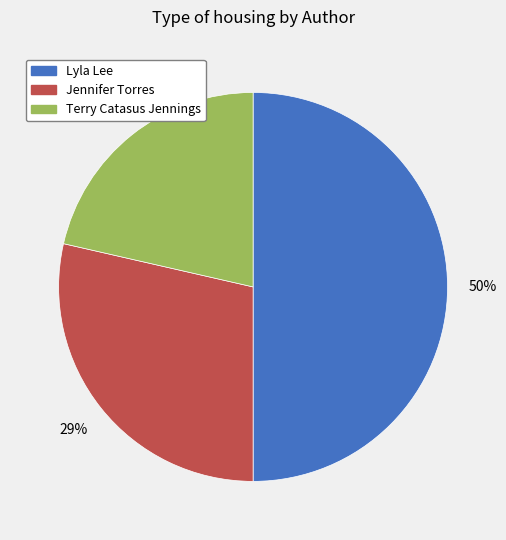

Is the sum of Lyla Lee and Jennifer Torres greater than half?

Yes